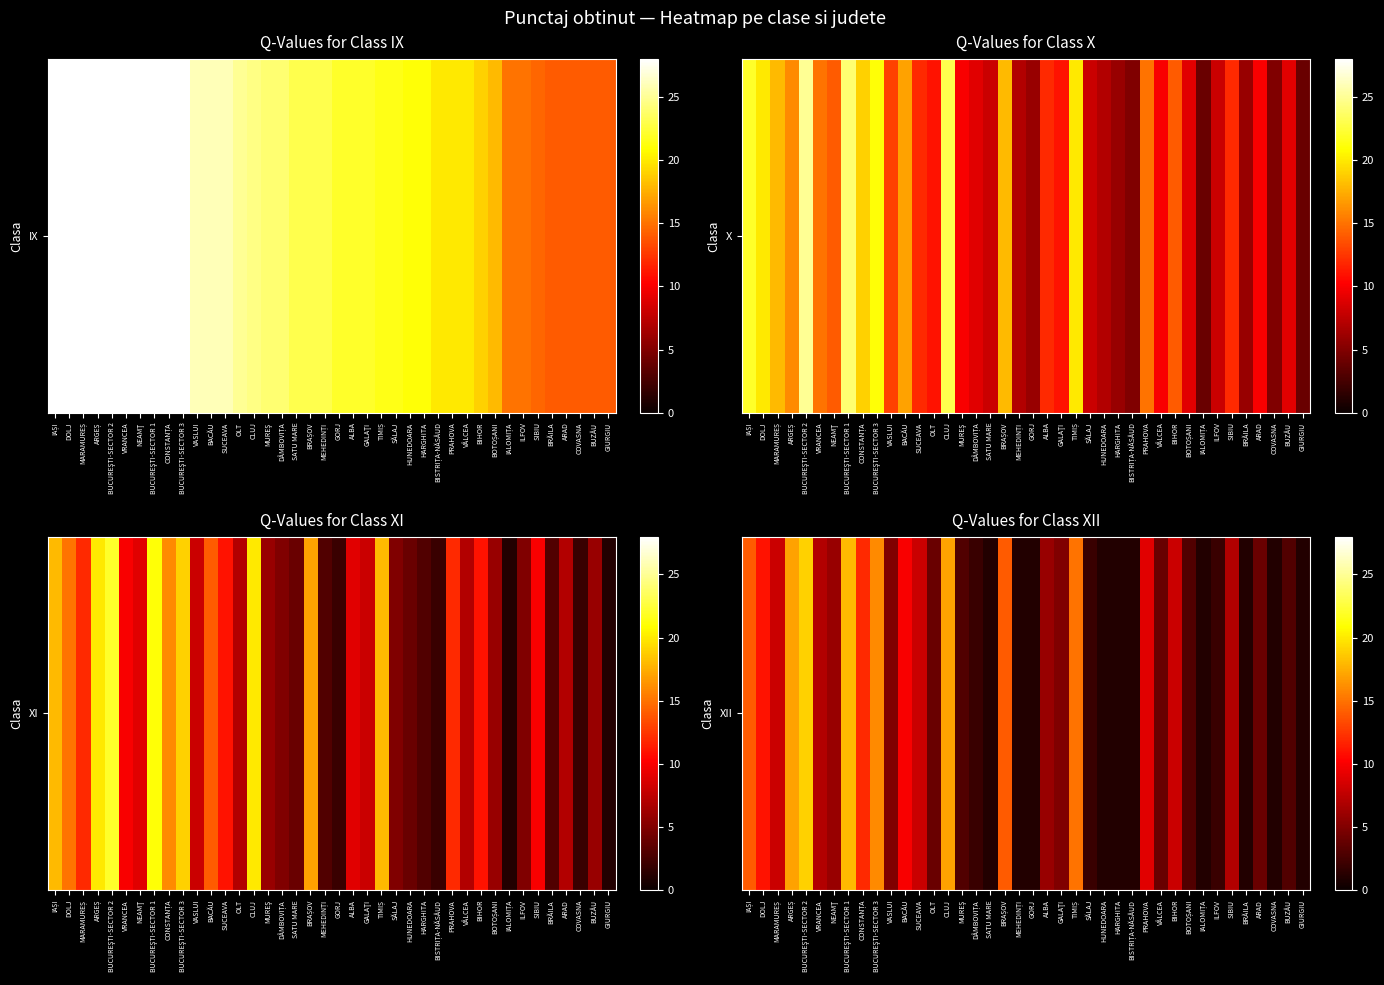

What is the change in value from VASLUI to GORJ?

-4